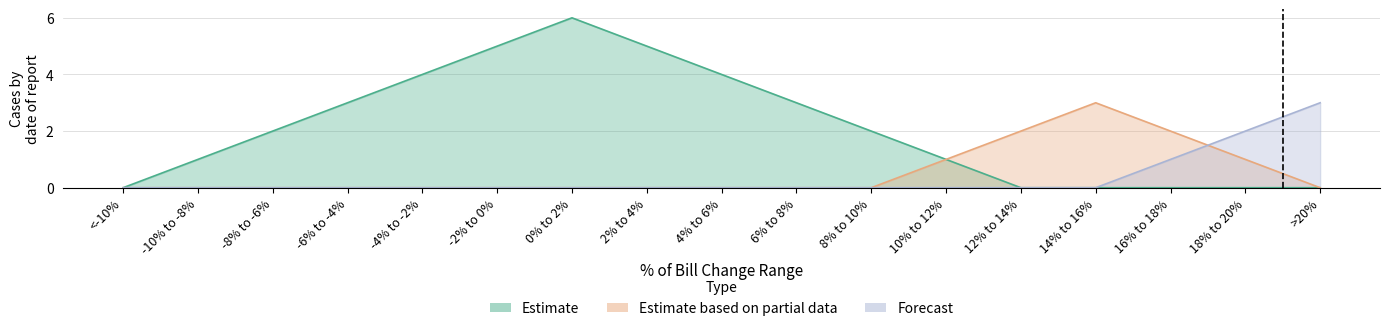

What is the label of the 12th point from the left?

10% to 12%